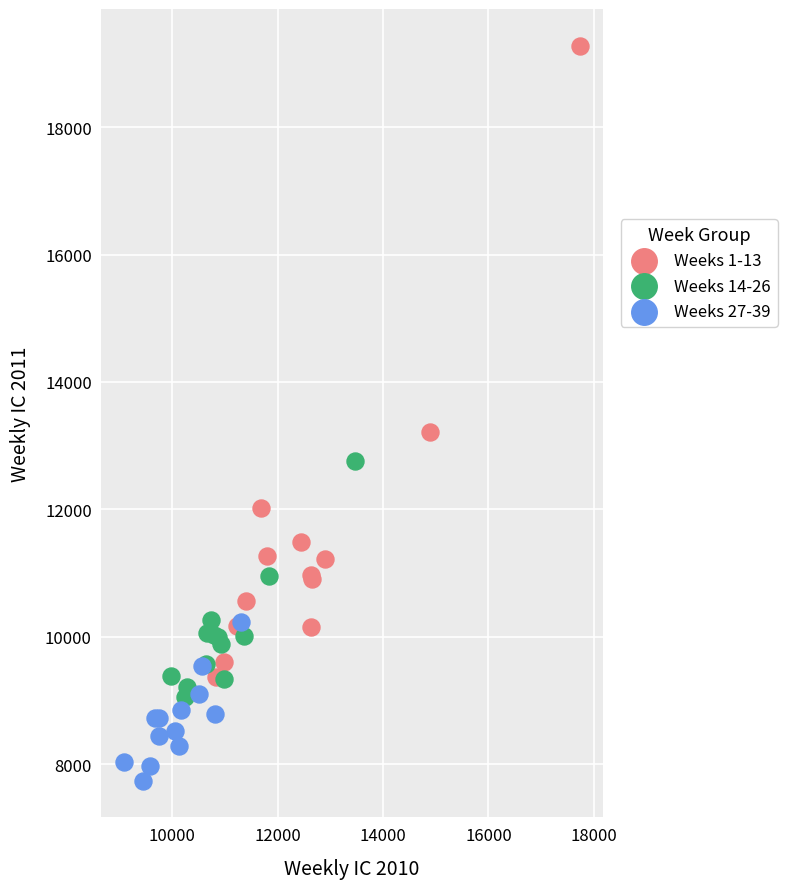

Which series contains the highest Y value?

Weeks 1-13